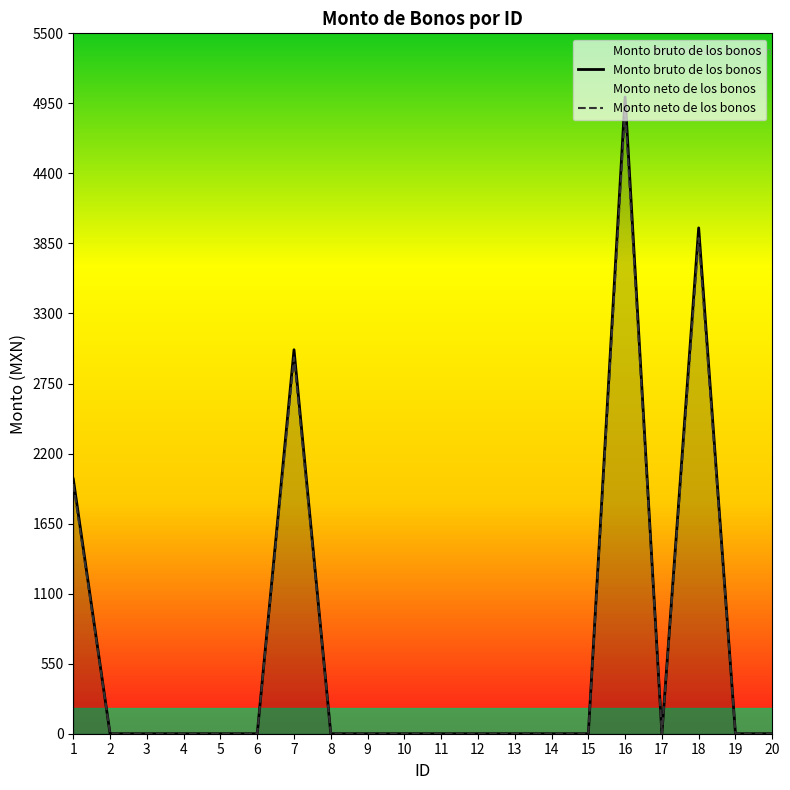

At how many categories does at least one series exceed 2376?

3